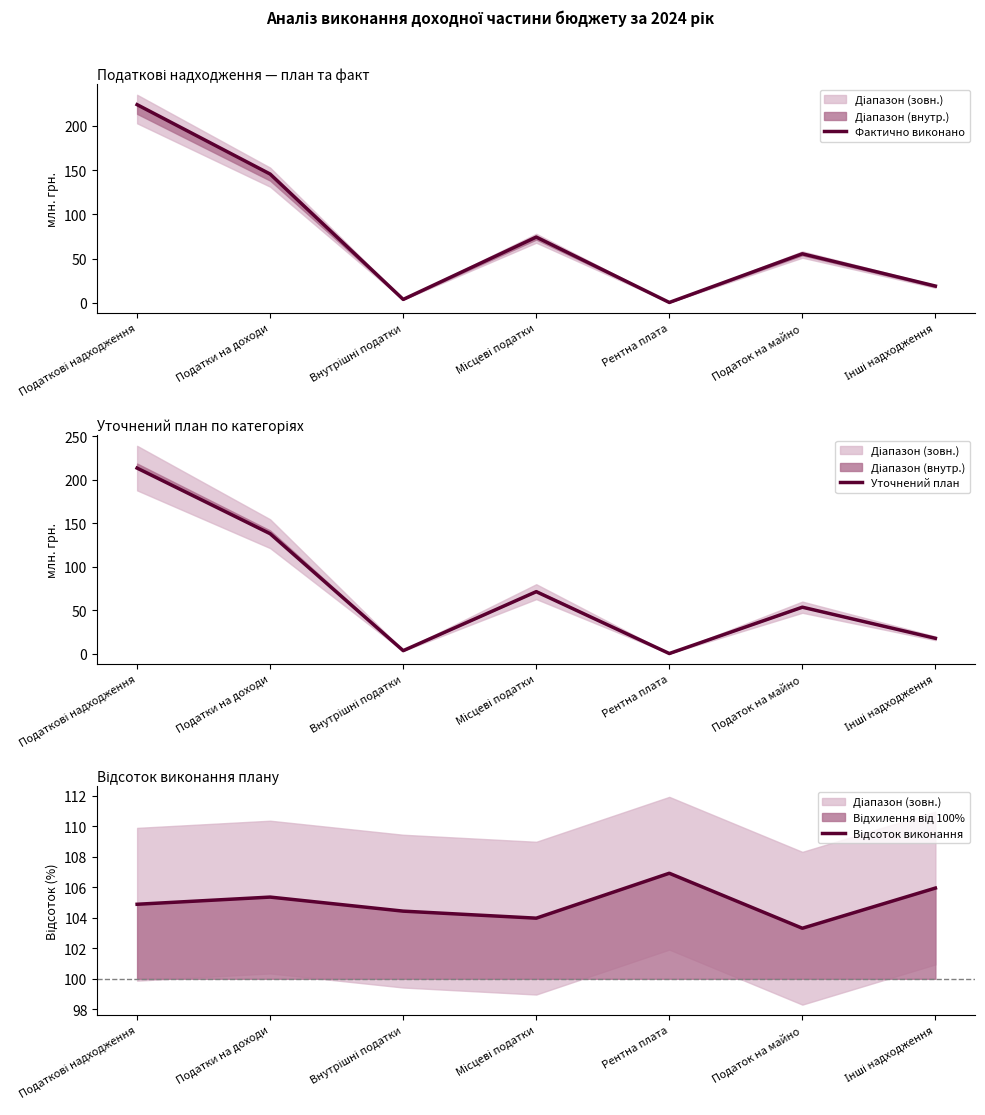

What is the difference between the Фактично виконано values at Податок на майно and Податки на доходи?

90.2